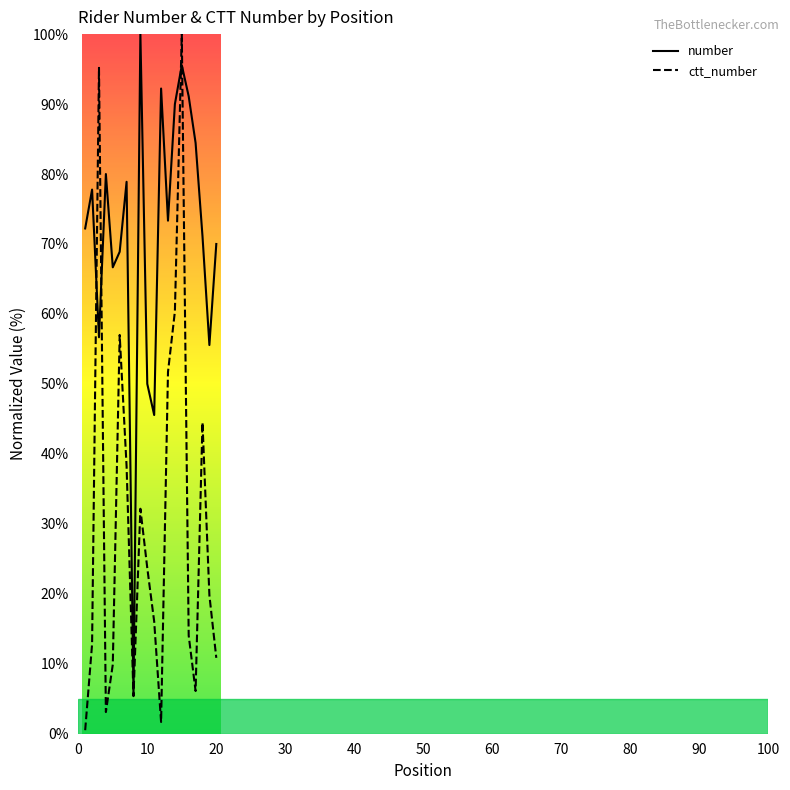

At how many categories does at least one series exceed 23?

19